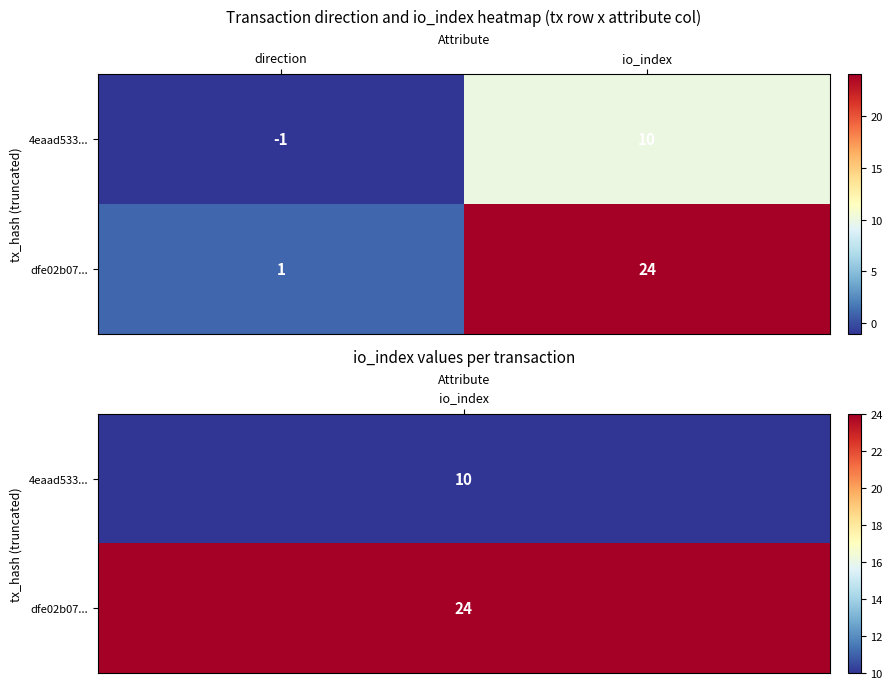

At which category is the sum across all series the highest?

io_index